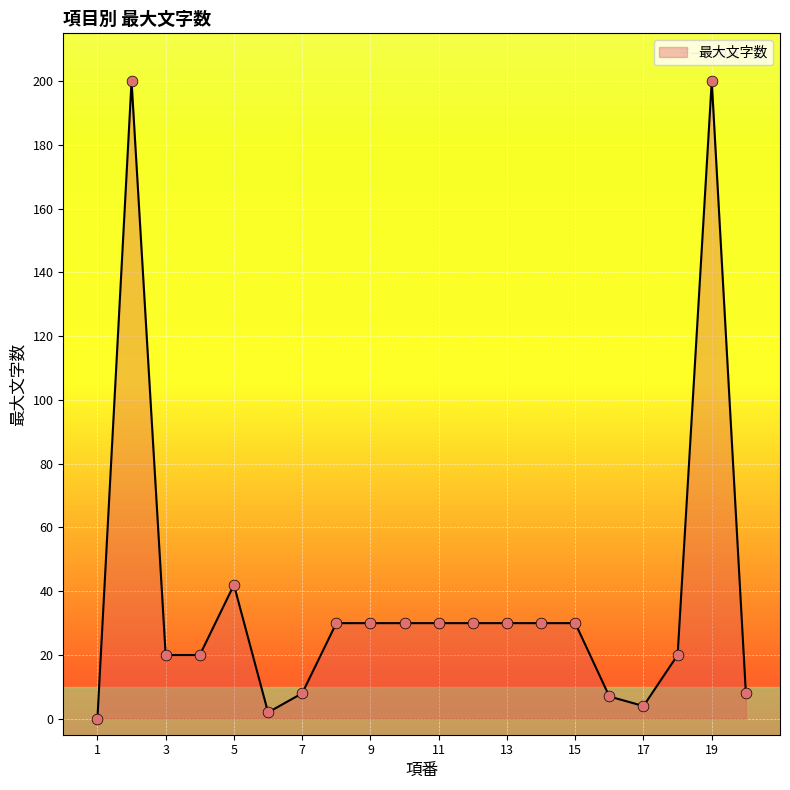

What is the greatest value displayed?

200